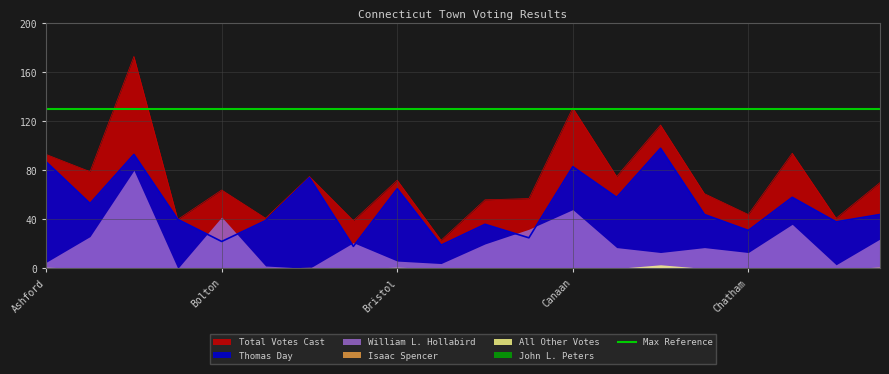

What is the maximum value for Isaac Spencer?

1